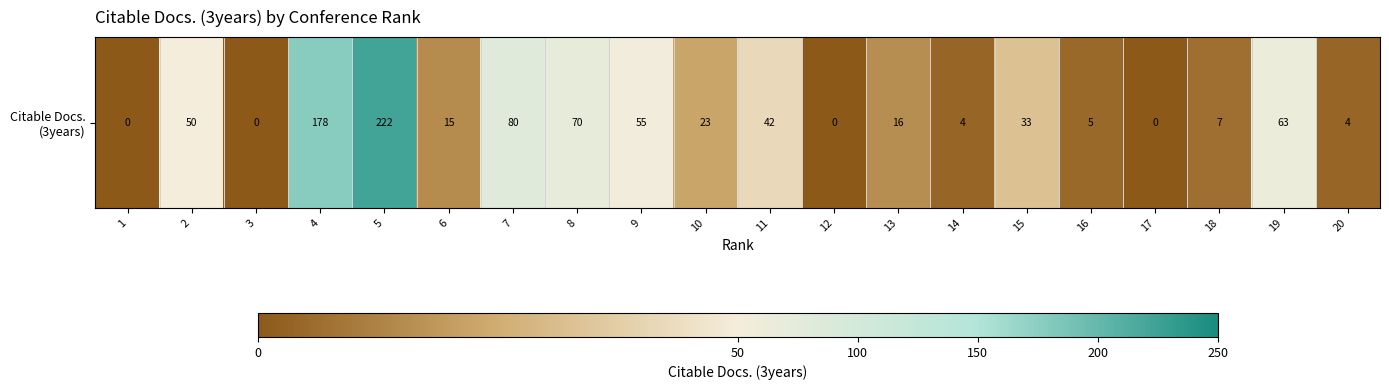

What is the change in value from 17 to 20?

+4